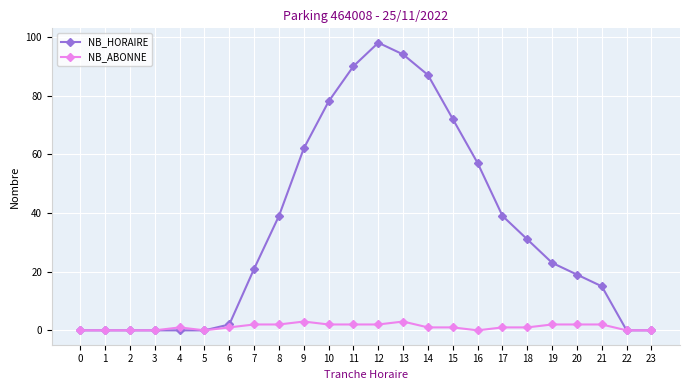

What is the value of the NB_HORAIRE point at the 9th from the left?

39